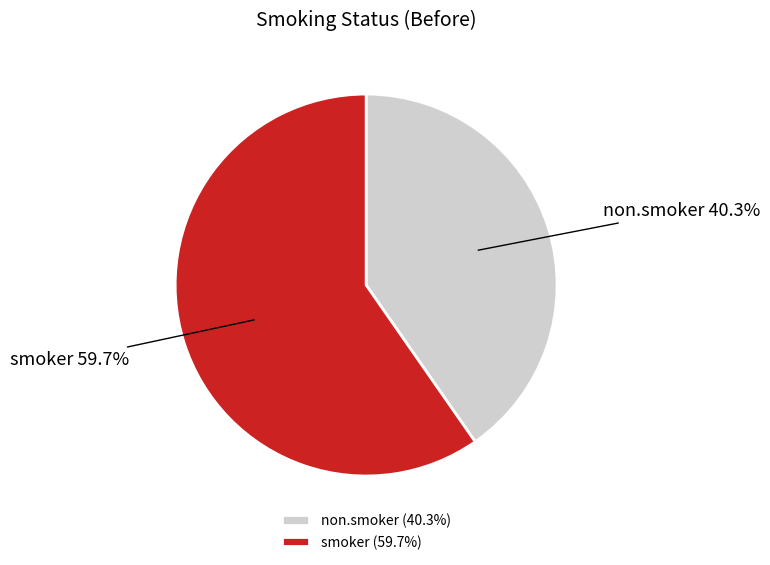

What is the total percentage of smoker and non.smoker?

100.0%